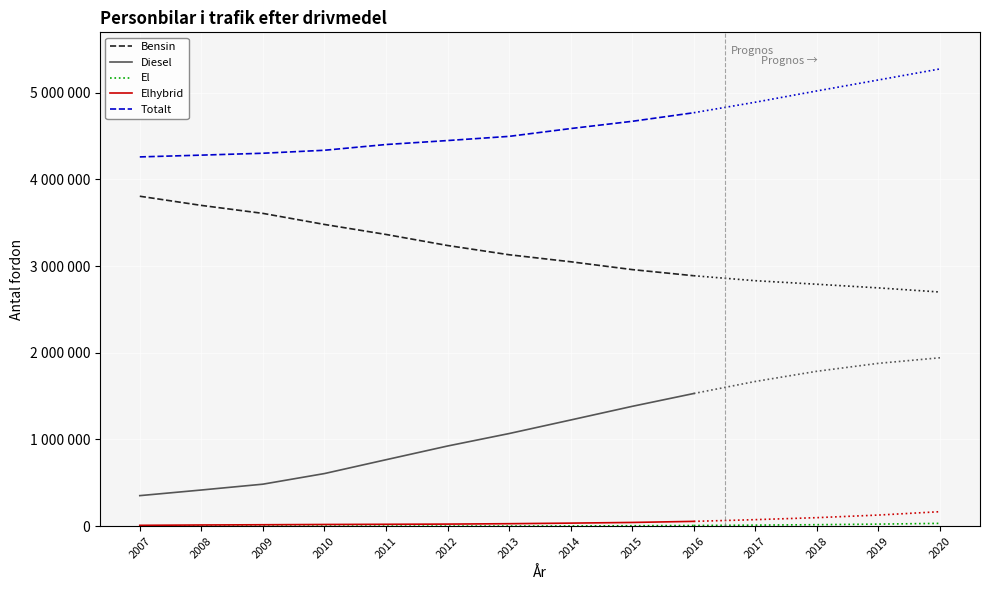

The Elhybrid series shows 12229 at 2015. True or false?

False